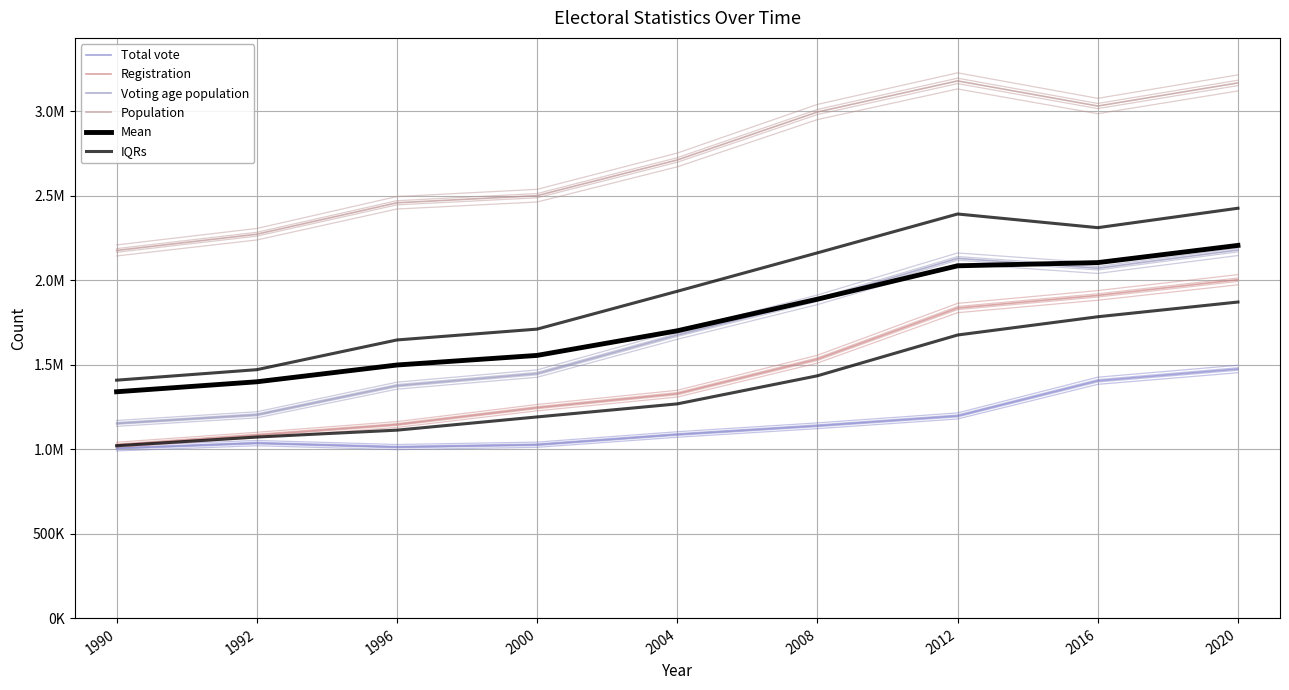

Rank the categories by Mean value from lowest to highest.

1990, 1992, 1996, 2000, 2004, 2008, 2012, 2016, 2020